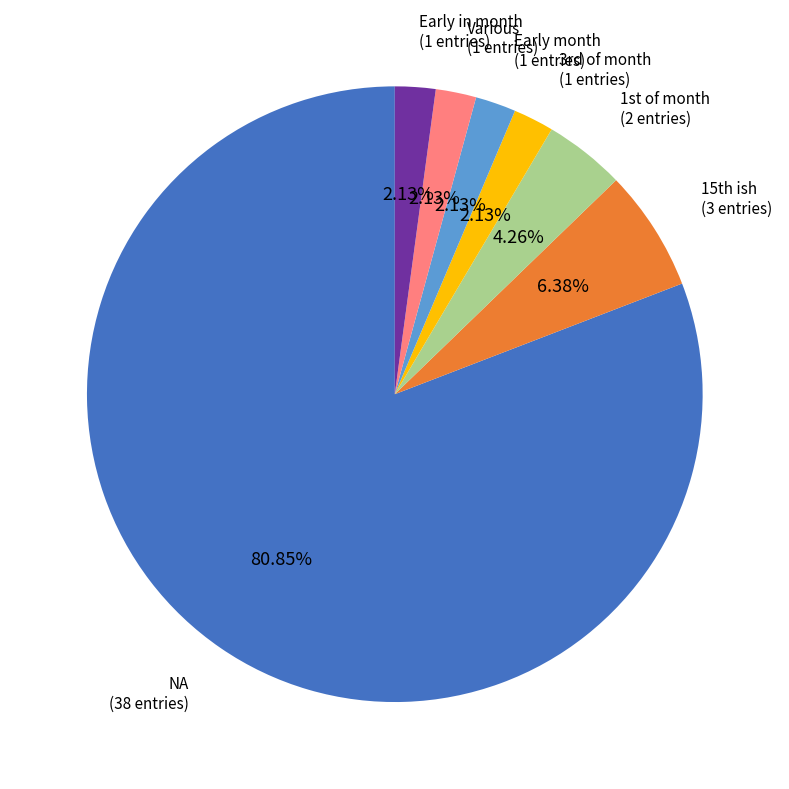

Combined, what portion of the pie is Various and Early in month?

4.3%